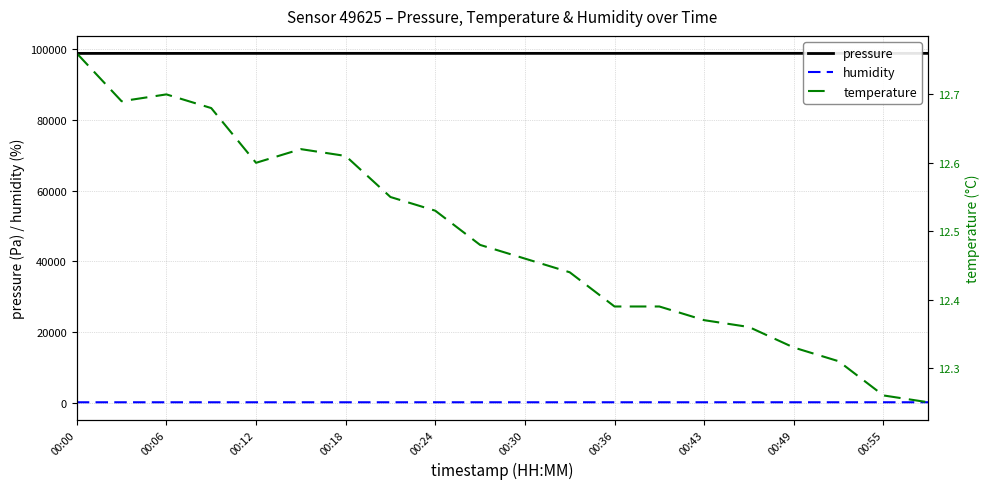

True or false: temperature and humidity intersect in this chart.

False